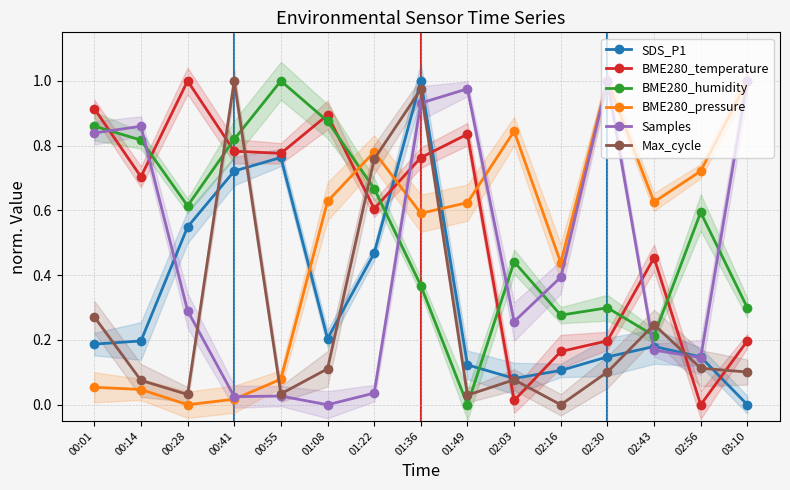

At how many categories does at least one series exceed 0?

15